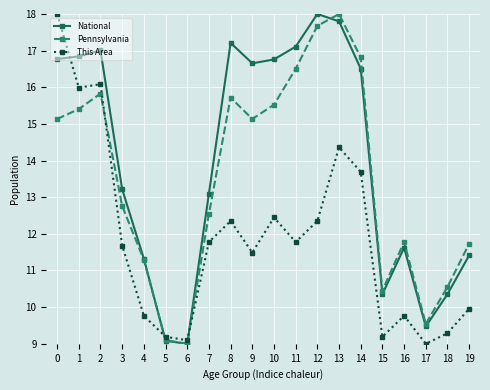

True or false: Pennsylvania has a value of 10.6 at 18.

True